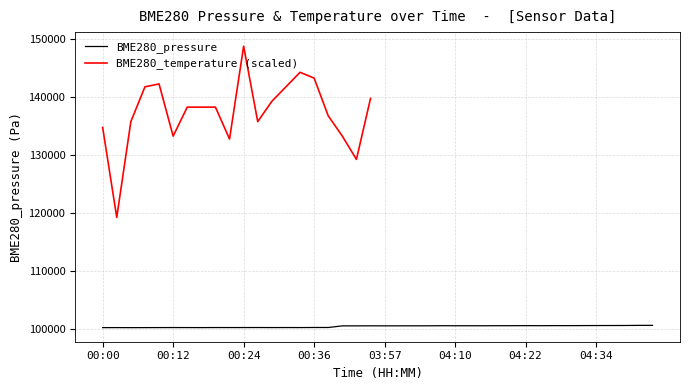

What position from the left is 03:53?

19